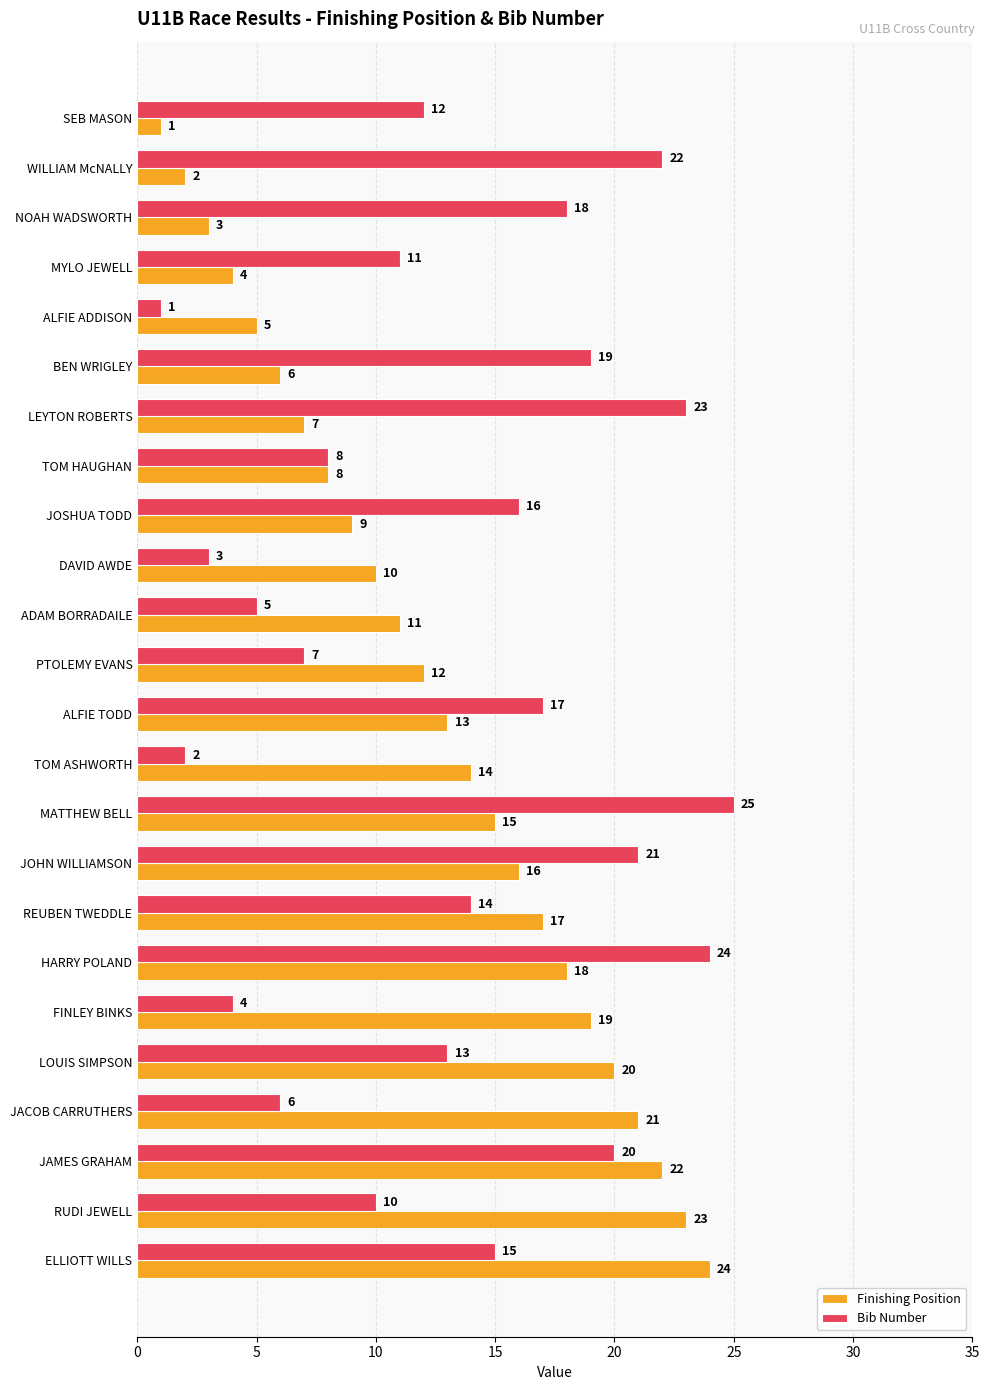

Is it true that Bib Number equals 5 at MYLO JEWELL?

False